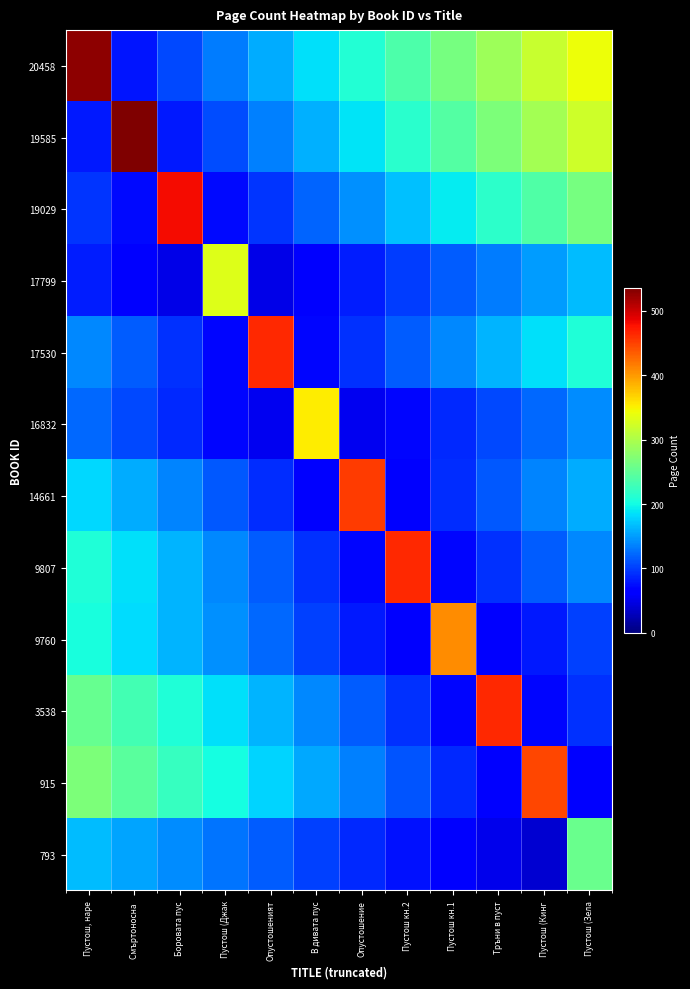

List the series in order of their peak value, highest first.

19585, 20458, 19029, 17530, 9807, 3538, 14661, 915, 9760, 16832, 17799, 793